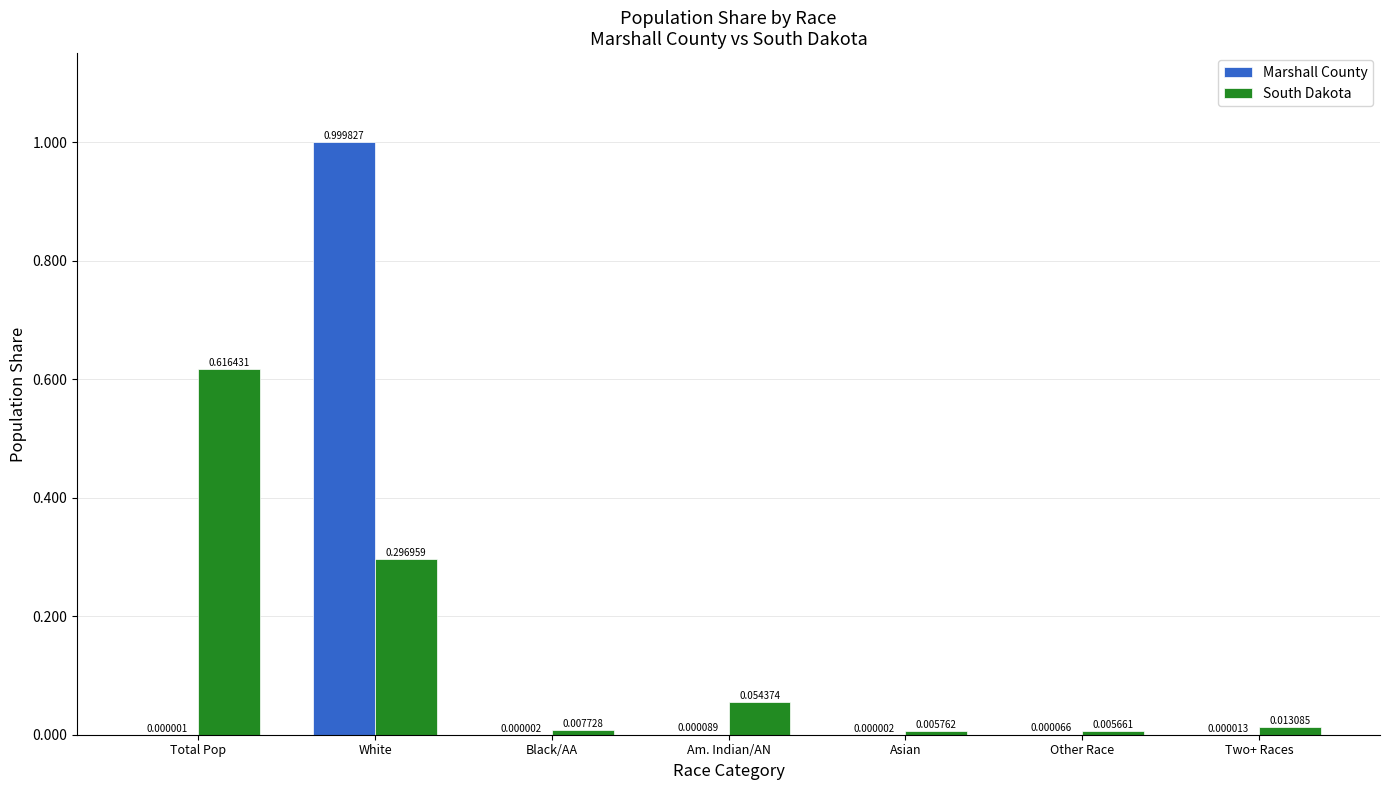

Between Am. Indian/AN and Two+ Races, which series saw the biggest shift?

South Dakota